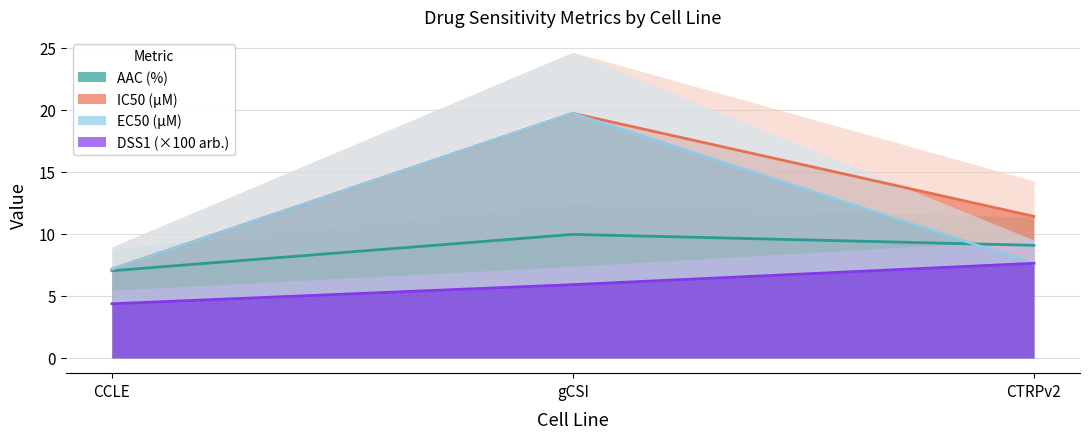

List the series in order of their peak value, highest first.

IC50 (µM), EC50 (µM), AAC (%), DSS1 (arb.)